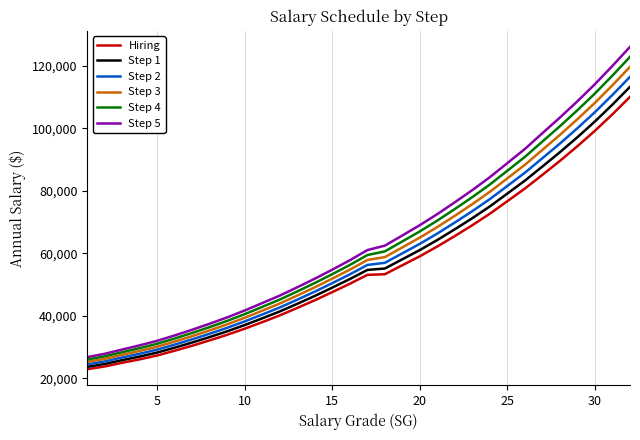

What is the highest value of the Step 5 series?

126139.3